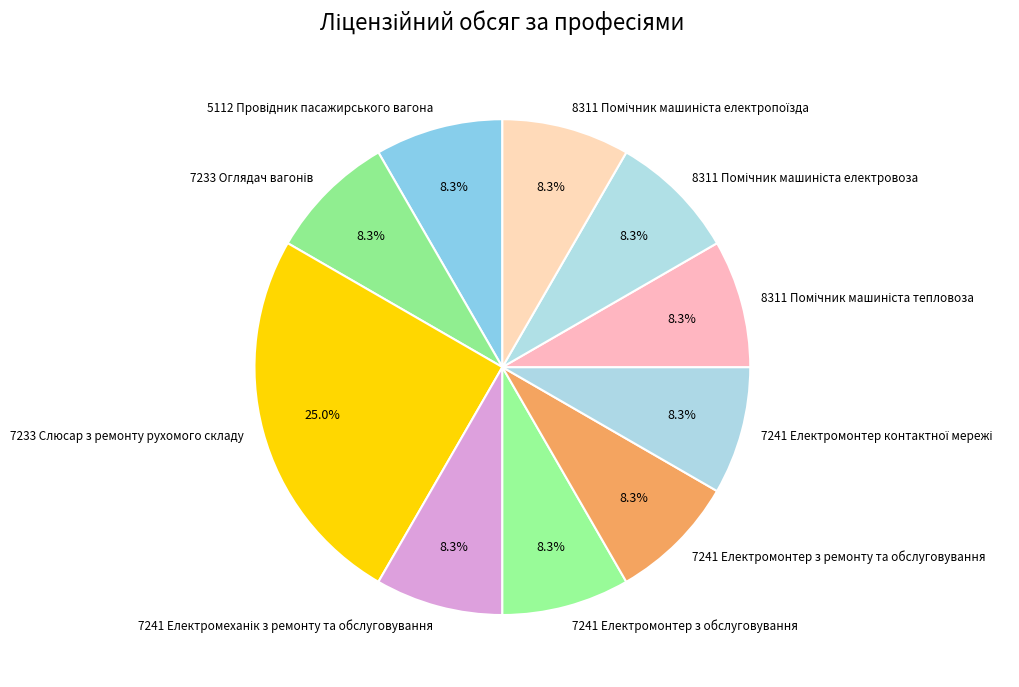

Is there any slice that represents more than half of the pie?

No